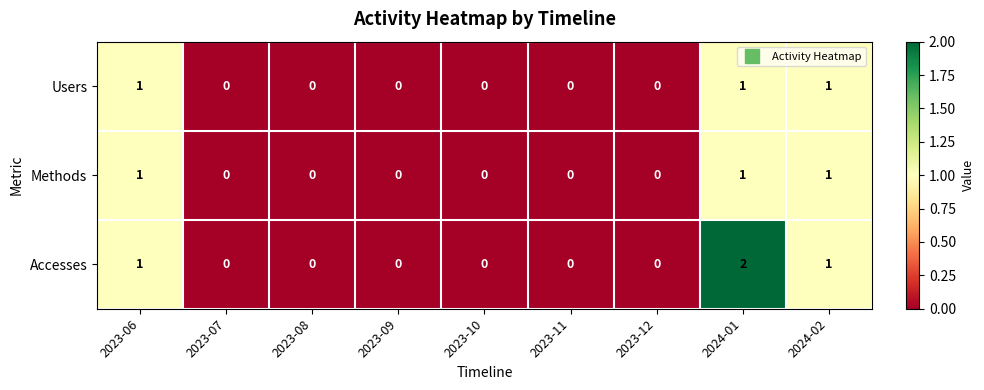

Which category has the highest value across all series?

2024-01